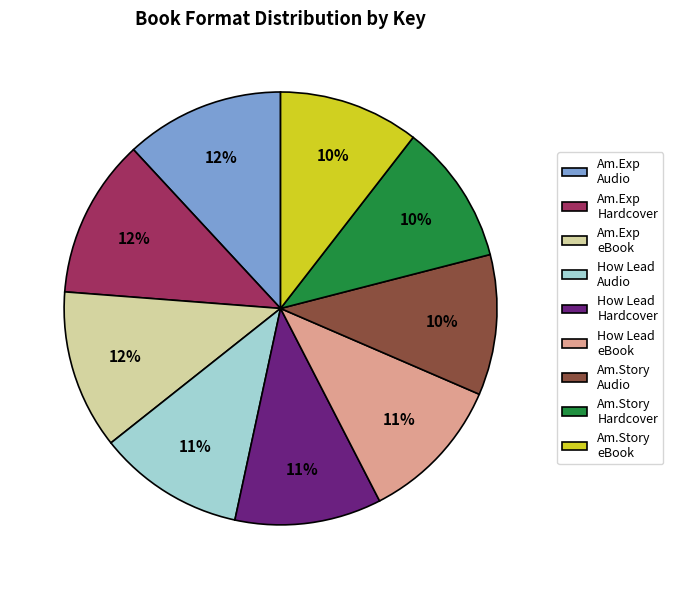

To the nearest percent, what is the average slice percentage?

11%